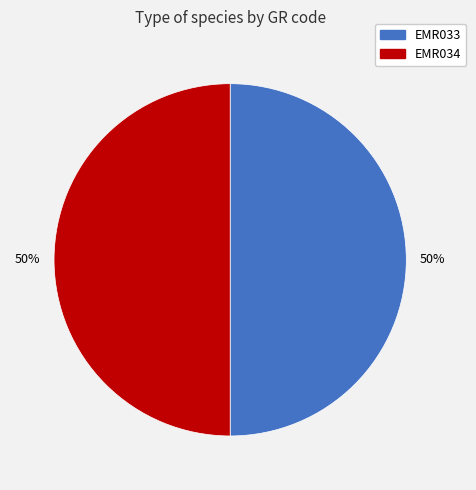

The EMR034 slice represents 50% of the pie. True or false?

True